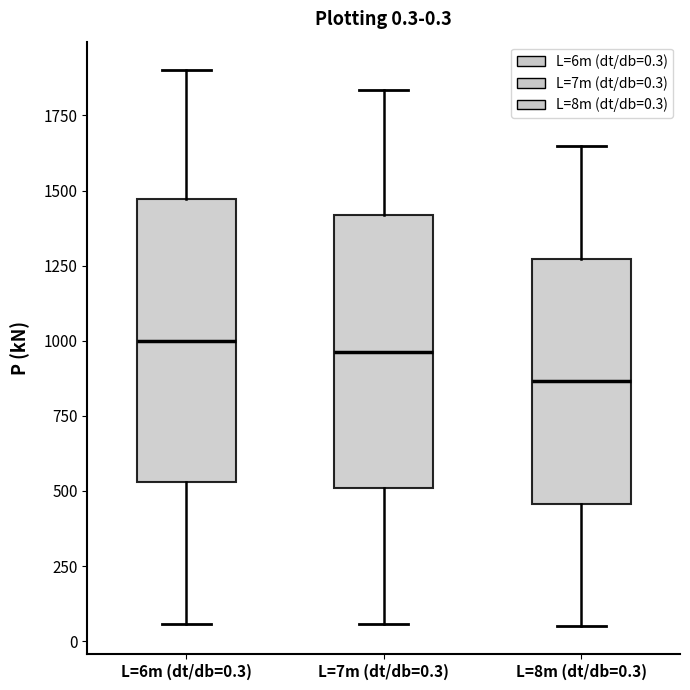

Which box has the lowest median line?

L=8m (dt/db=0.3)